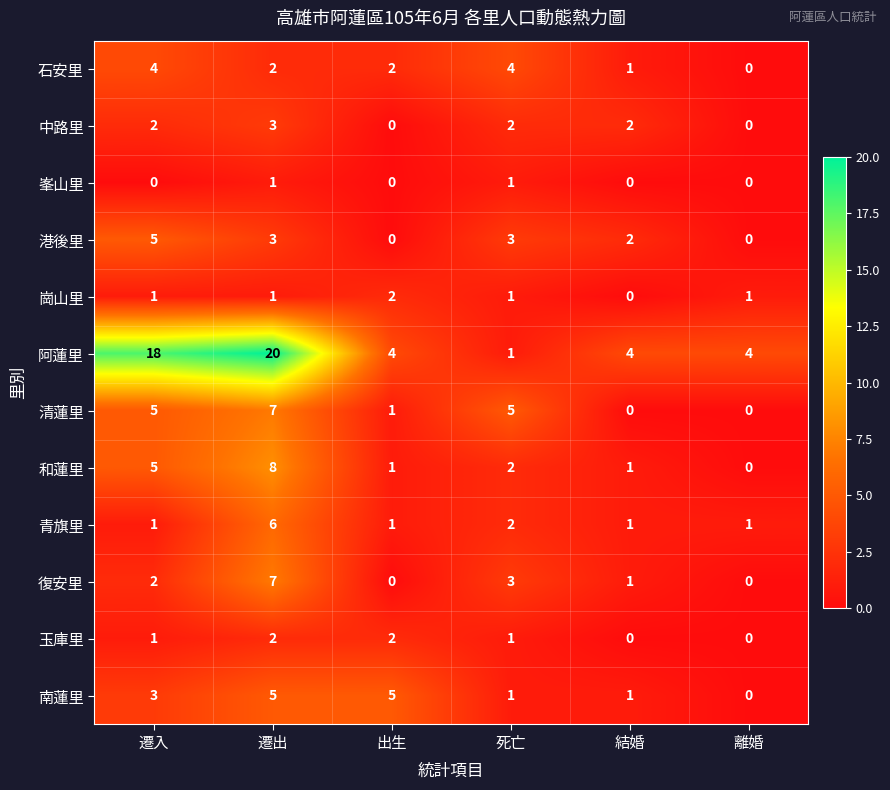

What is the sum of the 玉庫里 values at 死亡 and 遷出?

3